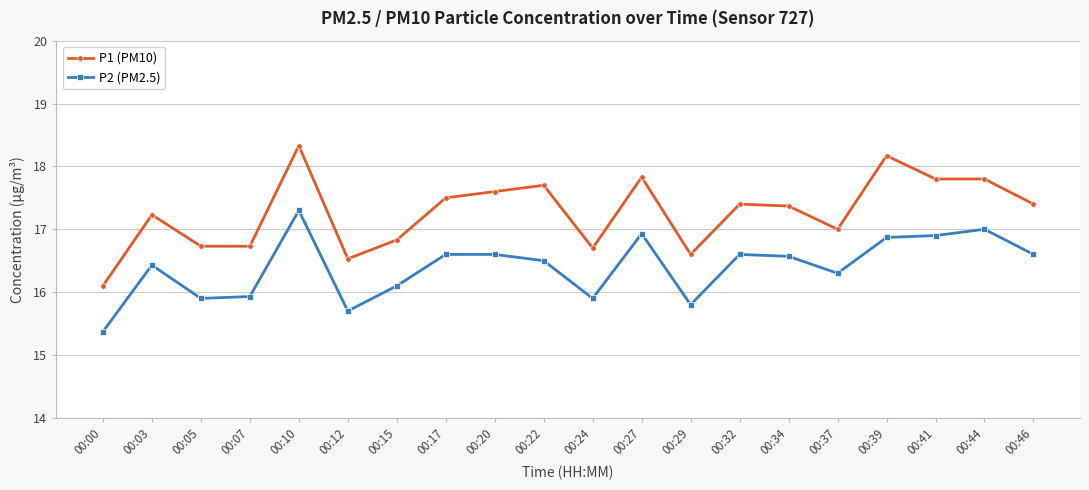

Reading left to right, transcribe all the data shown in this chart.

P1 (PM10): 16.1	17.2	16.7	16.7	18.3	16.5	16.8	17.5	17.6	17.7	16.7	17.8	16.6	17.4	17.4	17.0	18.2	17.8	17.8	17.4
P2 (PM2.5): 15.4	16.4	15.9	15.9	17.3	15.7	16.1	16.6	16.6	16.5	15.9	16.9	15.8	16.6	16.6	16.3	16.9	16.9	17.0	16.6